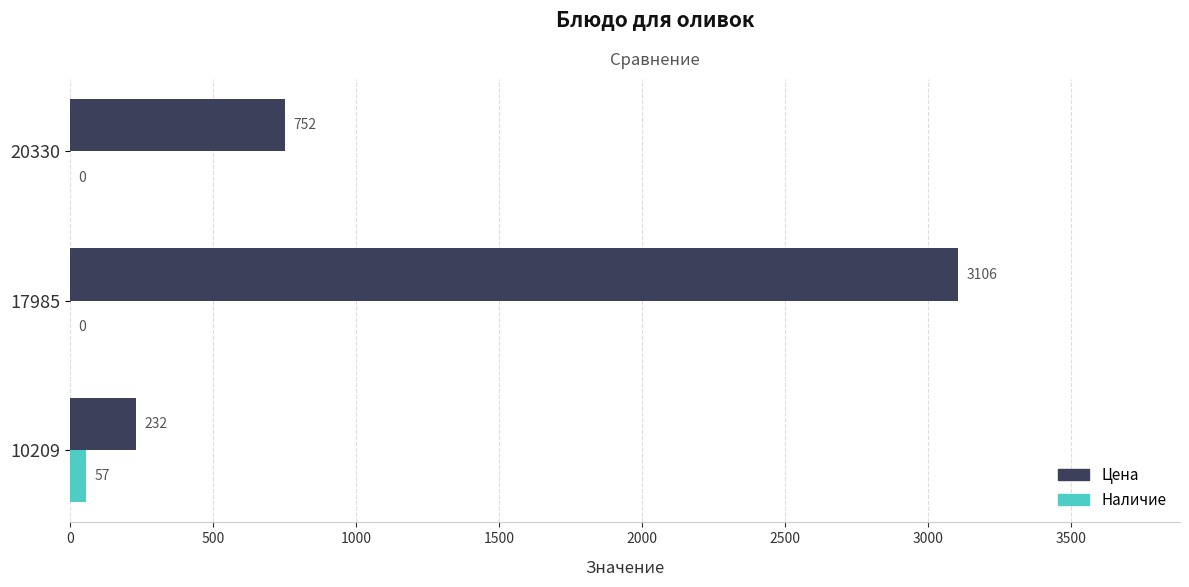

Which series has the largest total across all categories?

Цена